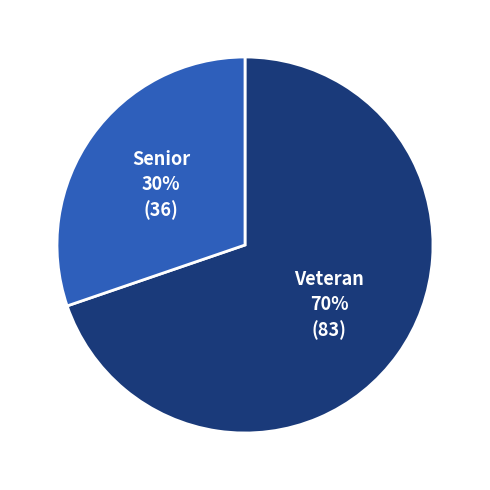

Do Senior and Veteran together represent more than half of the pie?

Yes